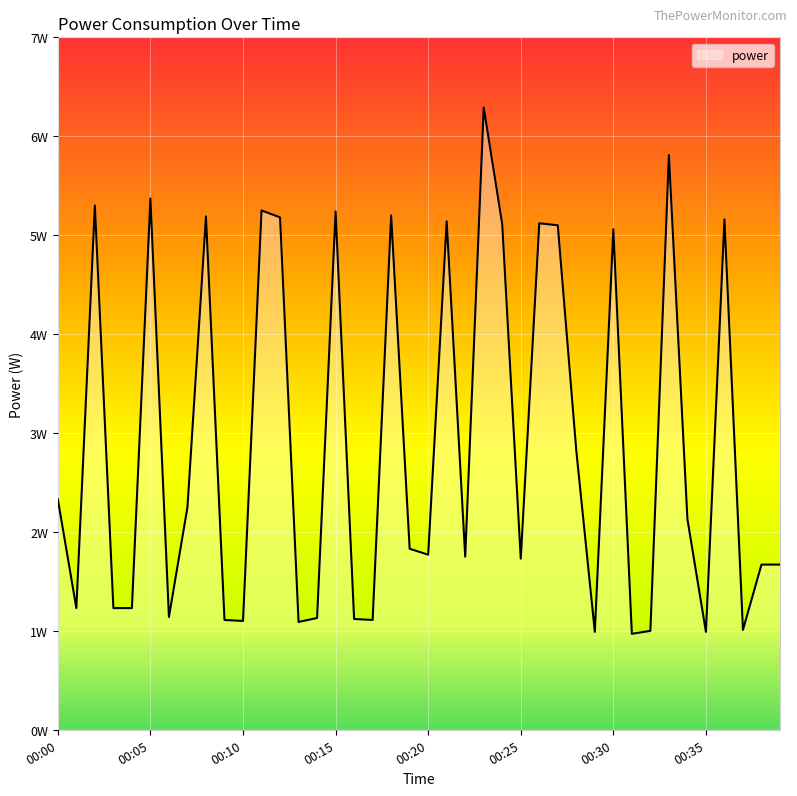

Does the chart have visible grid lines?

Yes